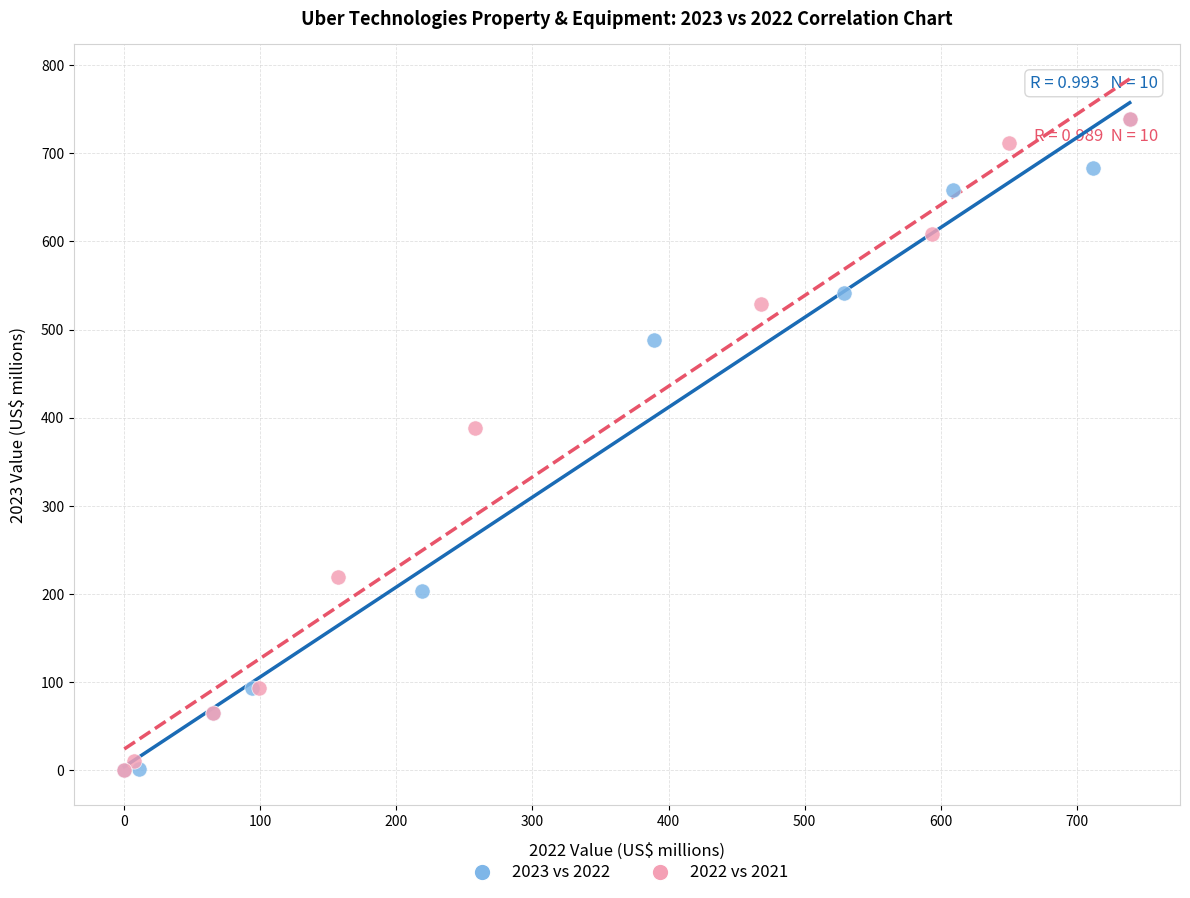

What are all the series names shown in the legend?

2023 vs 2022, 2022 vs 2021